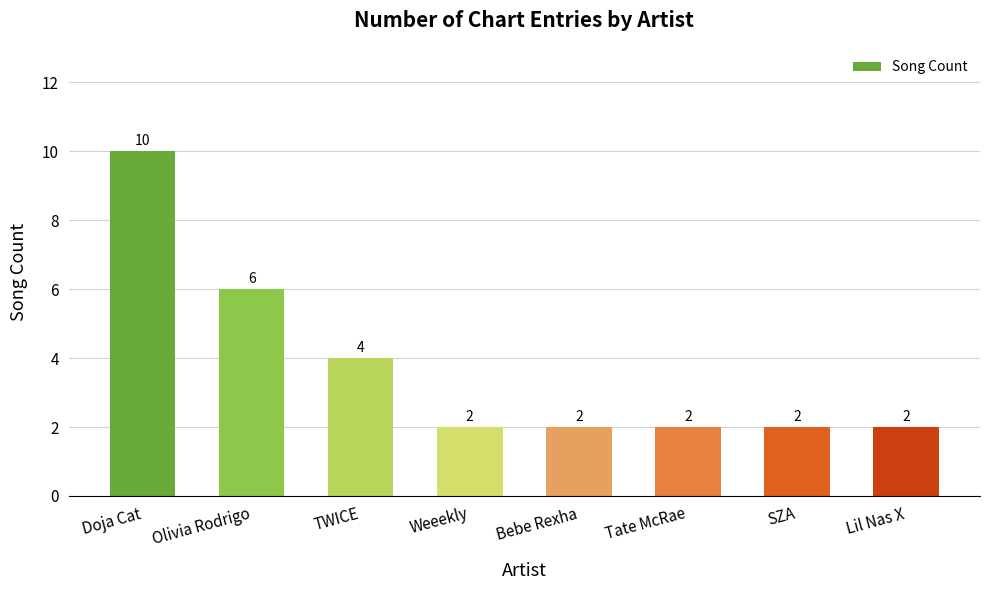

What is the maximum value shown in the chart?

10